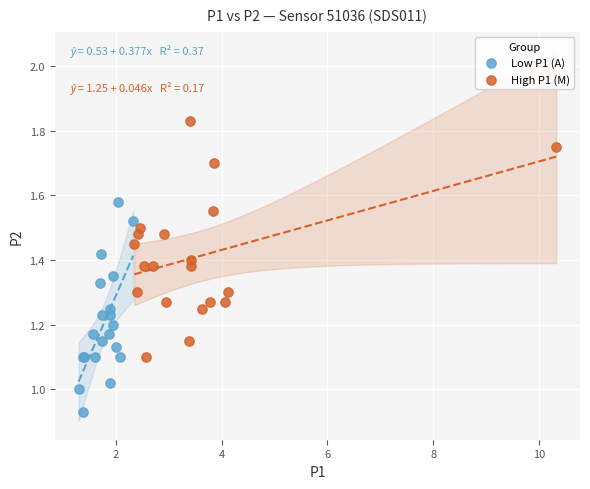

Which series contains the lowest Y value?

Low P1 (A)